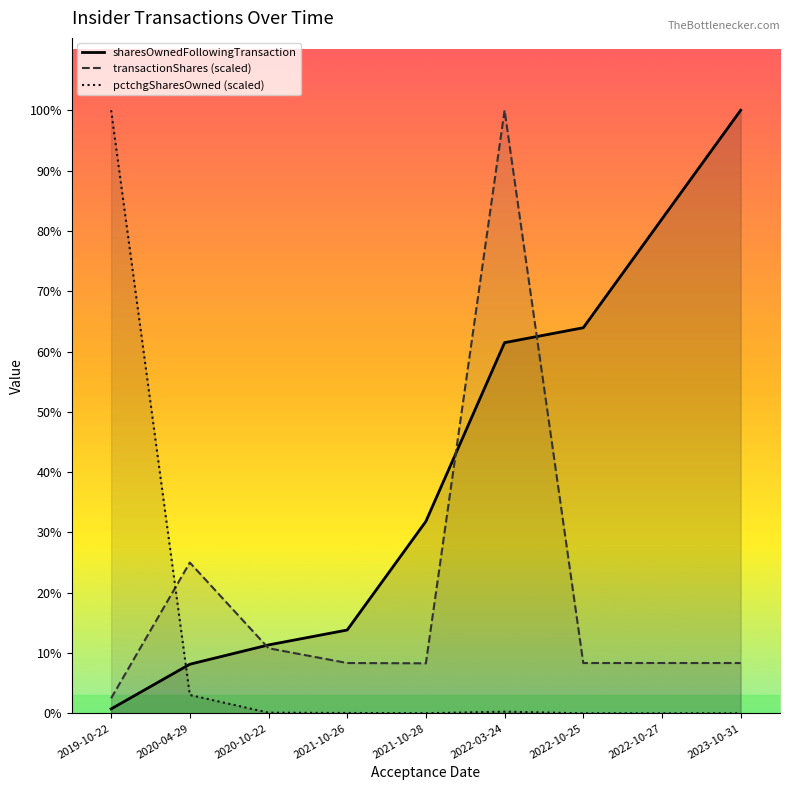

True or false: sharesOwnedFollowingTransaction has more than 2 interior local peaks.

False